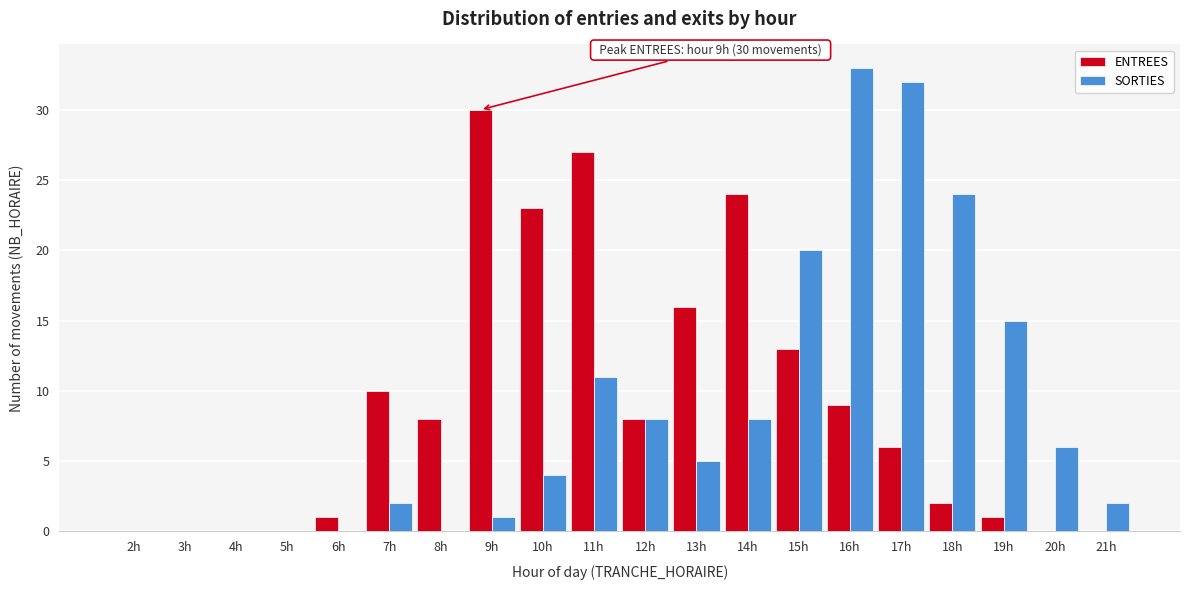

Which series changed the most between 4h and 16h?

SORTIES